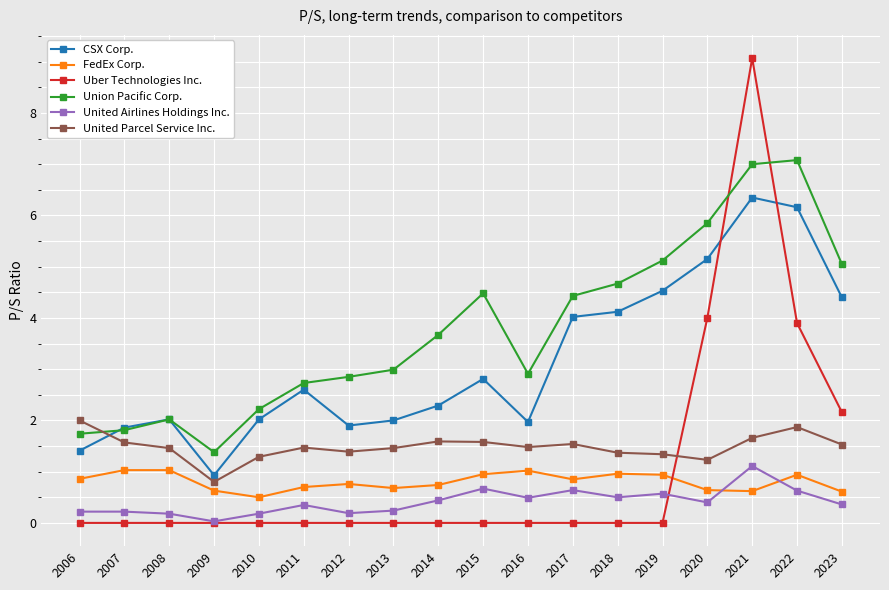

Which series has the largest total across all categories?

Union Pacific Corp.